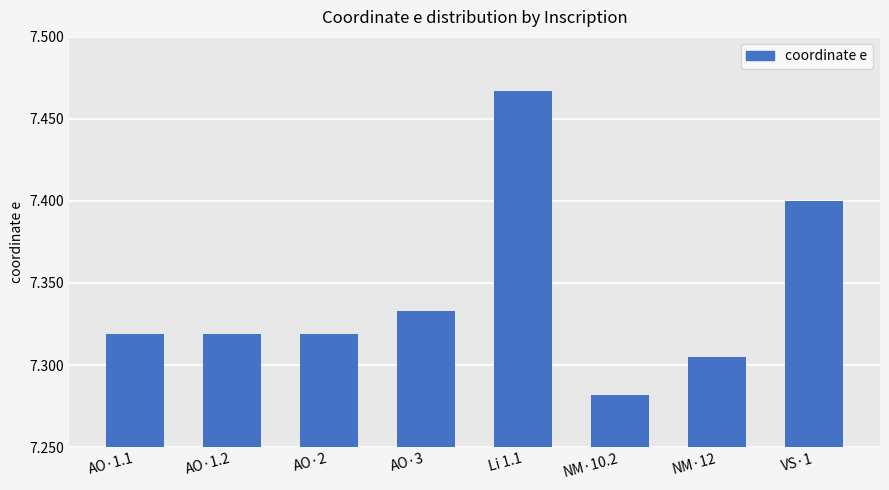

Count the number of data series in this chart.

1